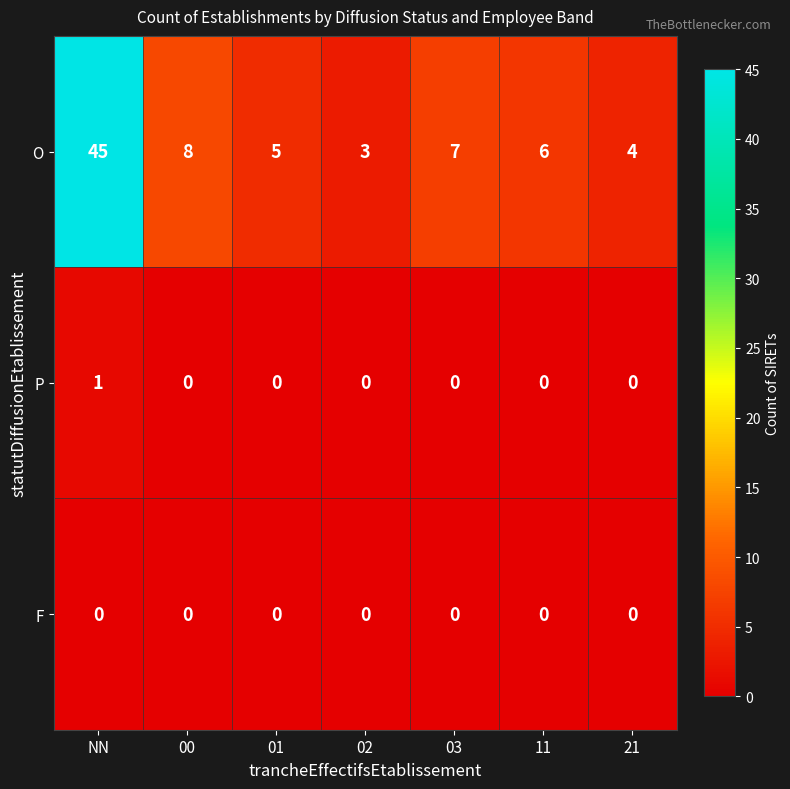

Reading left to right, extract all data points from this chart.

O: 45	8	5	3	7	6	4
P: 1	0	0	0	0	0	0
F: 0	0	0	0	0	0	0